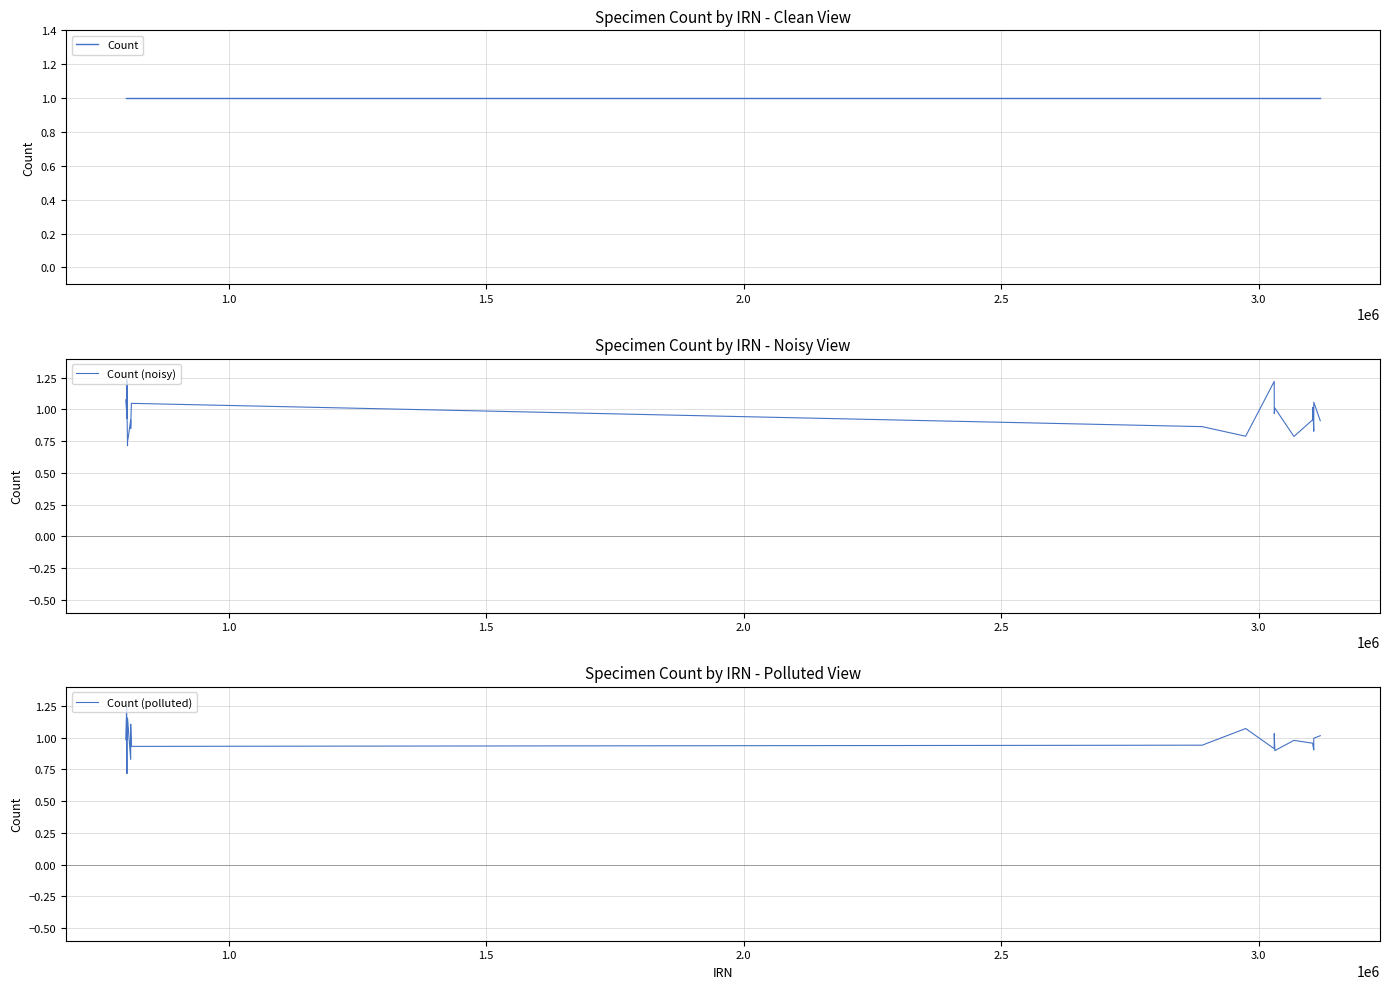

What is the lowest value of the Count (polluted) series?

0.7